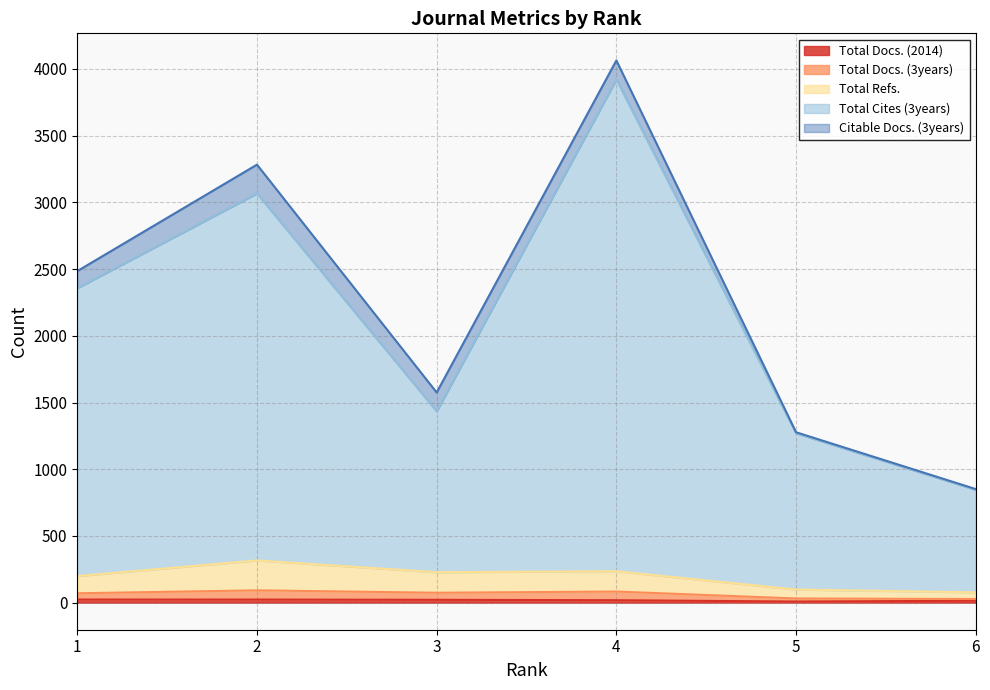

What is the highest value of the Total Docs. (3years) series?

92